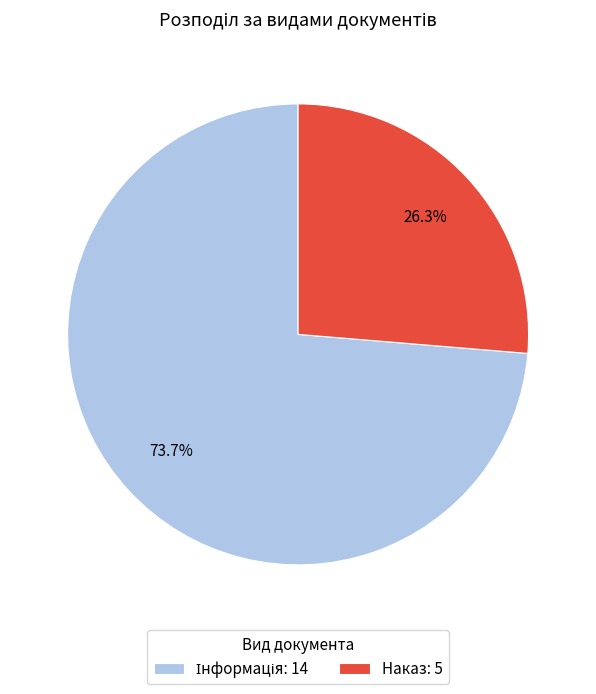

Is it true that Наказ is 46% of the pie?

False